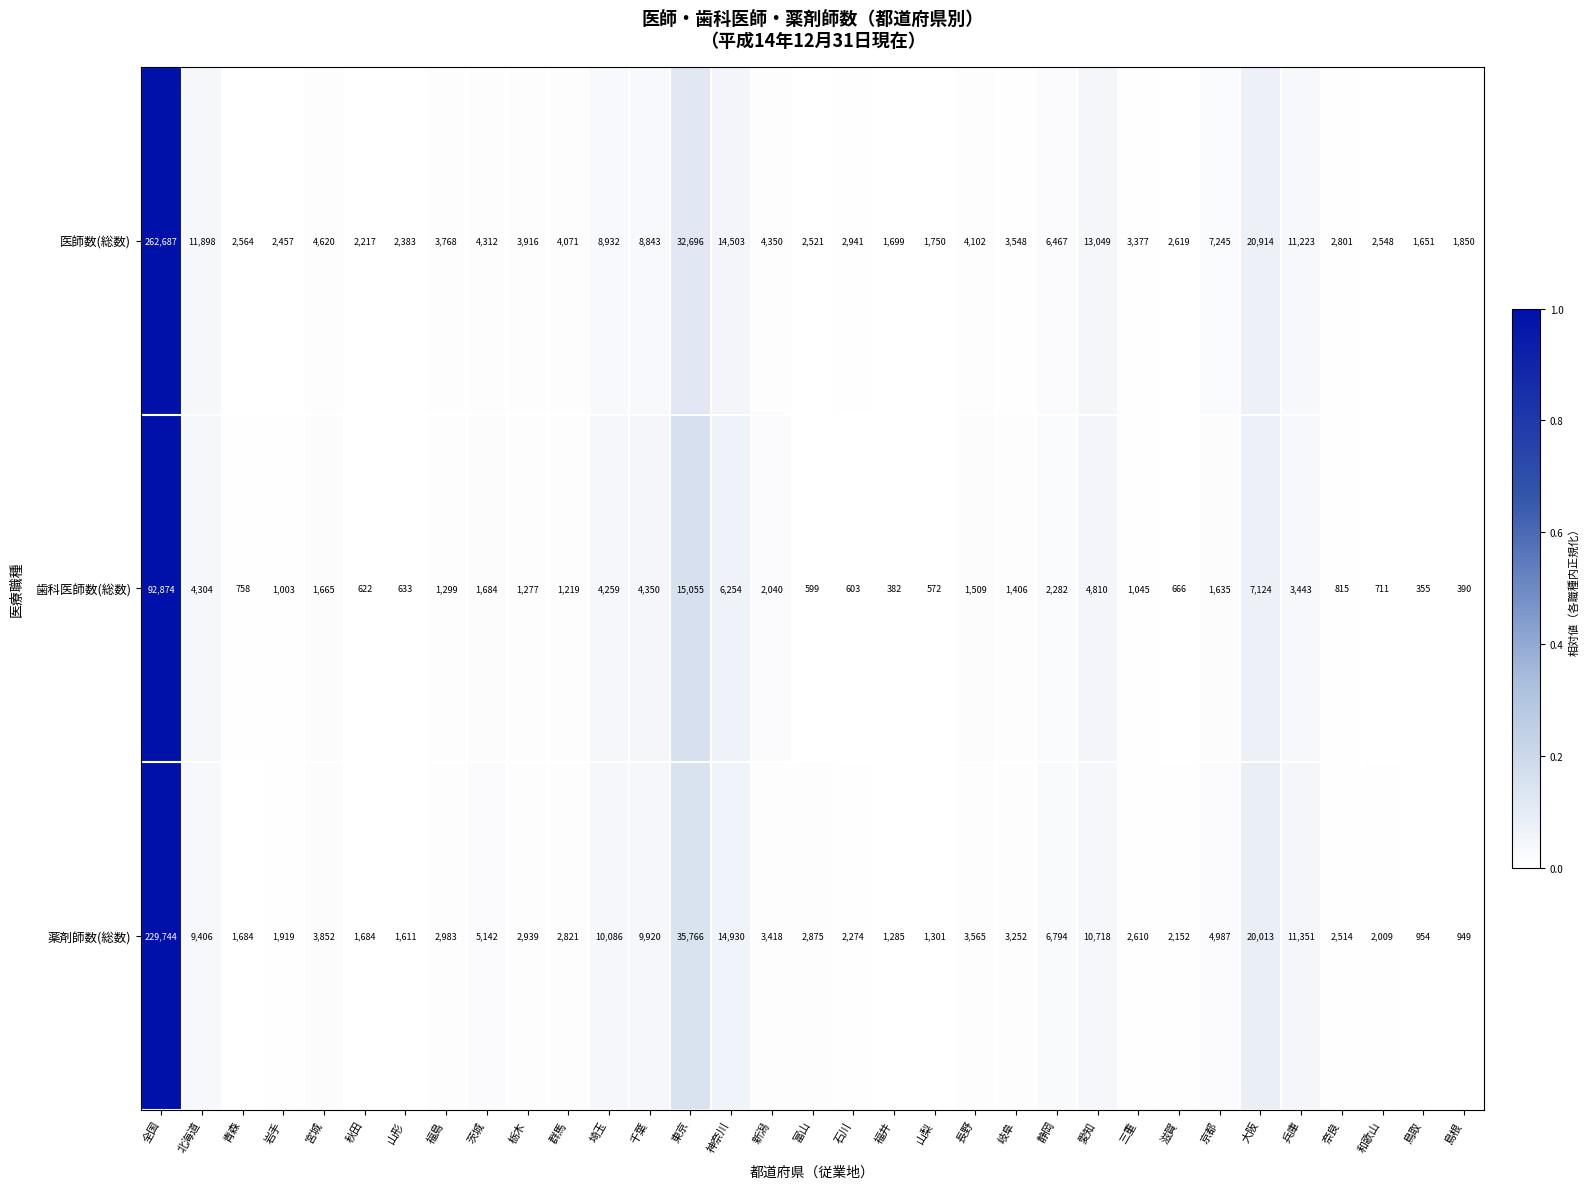

Which series has the widest spread of values?

医師数(総数)